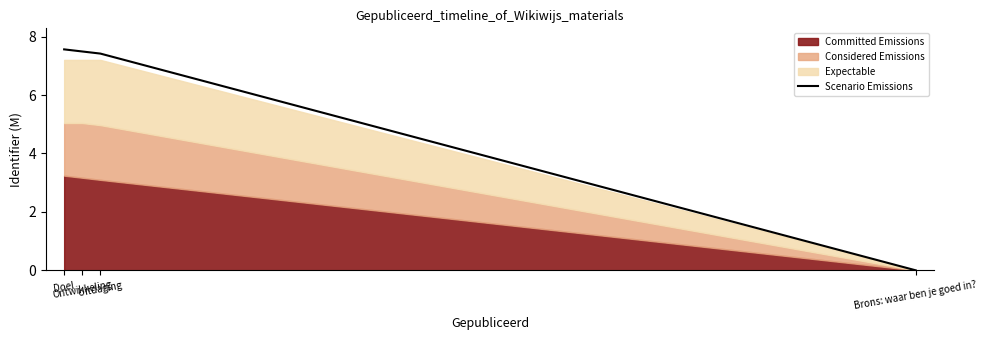

Reading left to right, extract all data points from this chart.

7.6	7.5	7.4	0.0